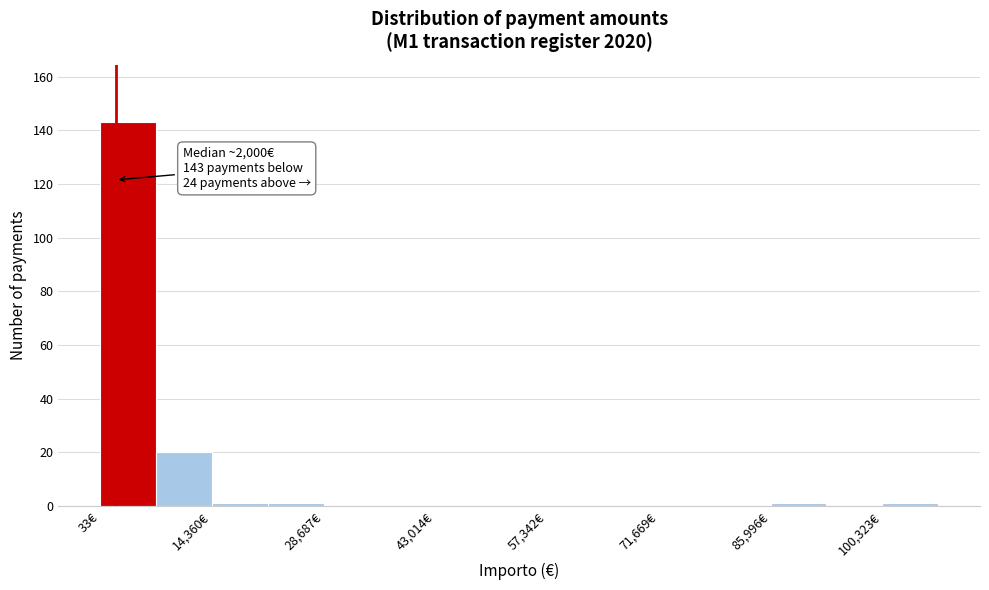

Read against the x-axis, roughly where is the centre of the tallest bar?

4000